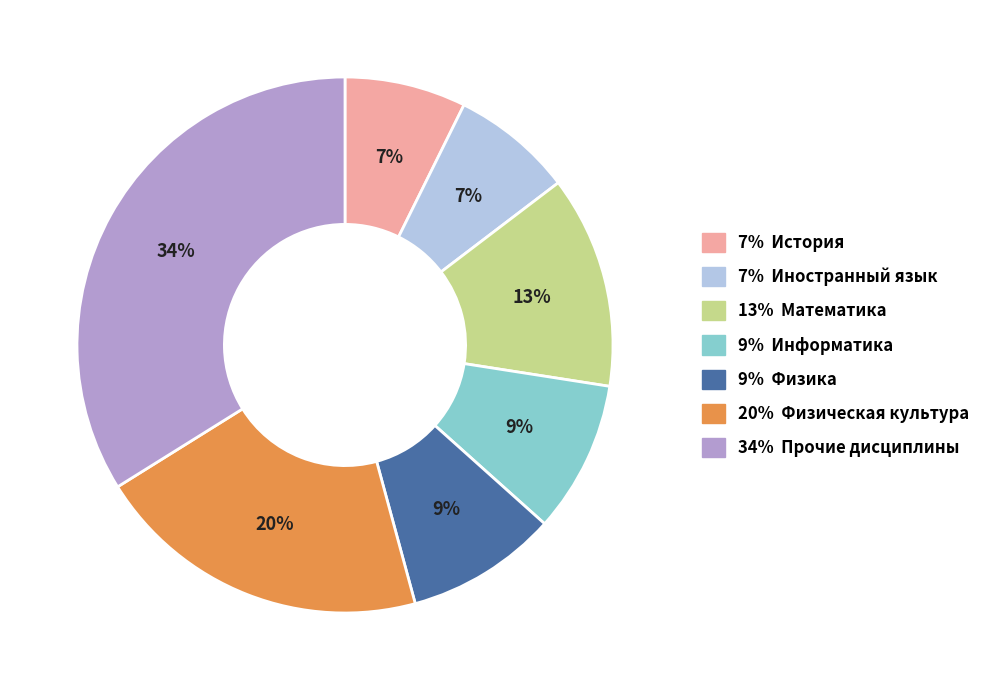

Does any single category account for the majority?

No